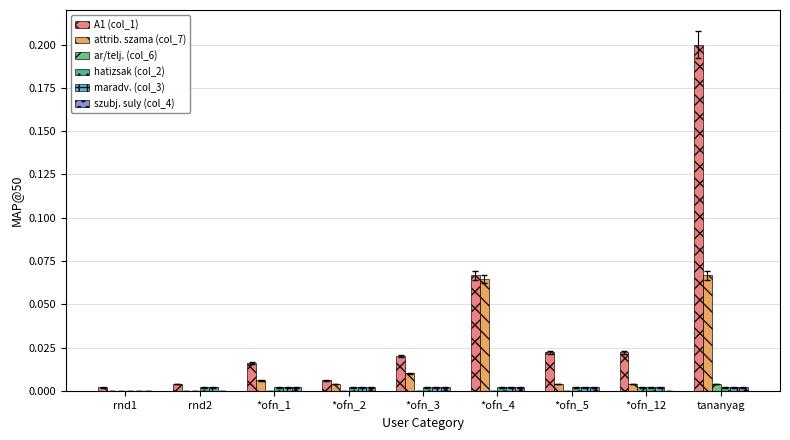

True or false: A1 (col_1) has a value of 0.0 at *ofn_1.

True